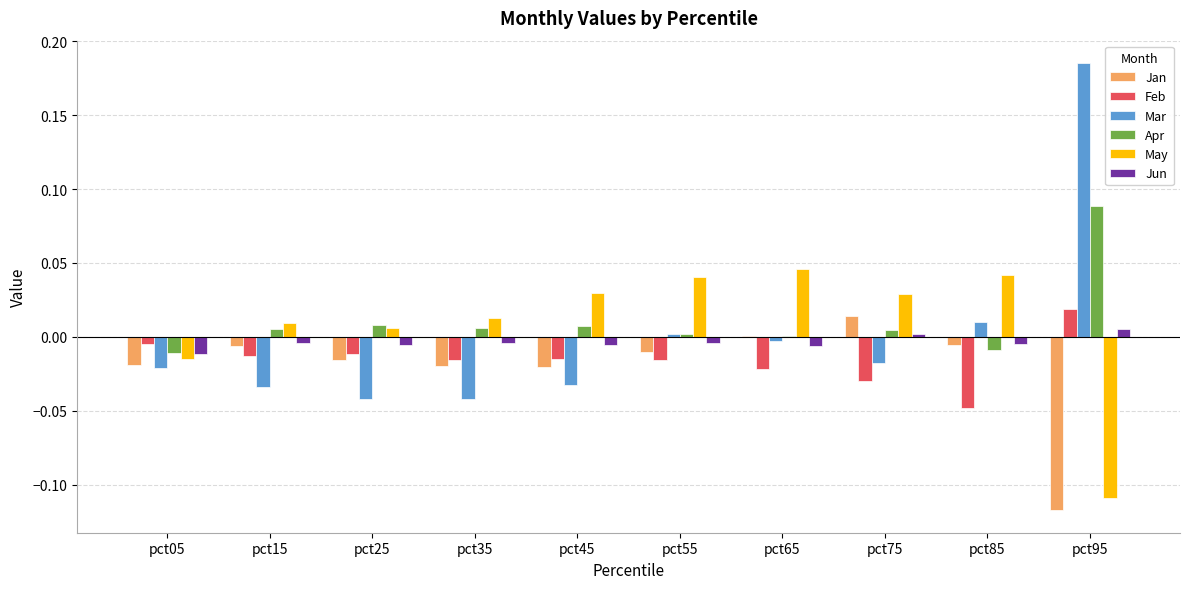

At which category is the sum across all series the highest?

pct95